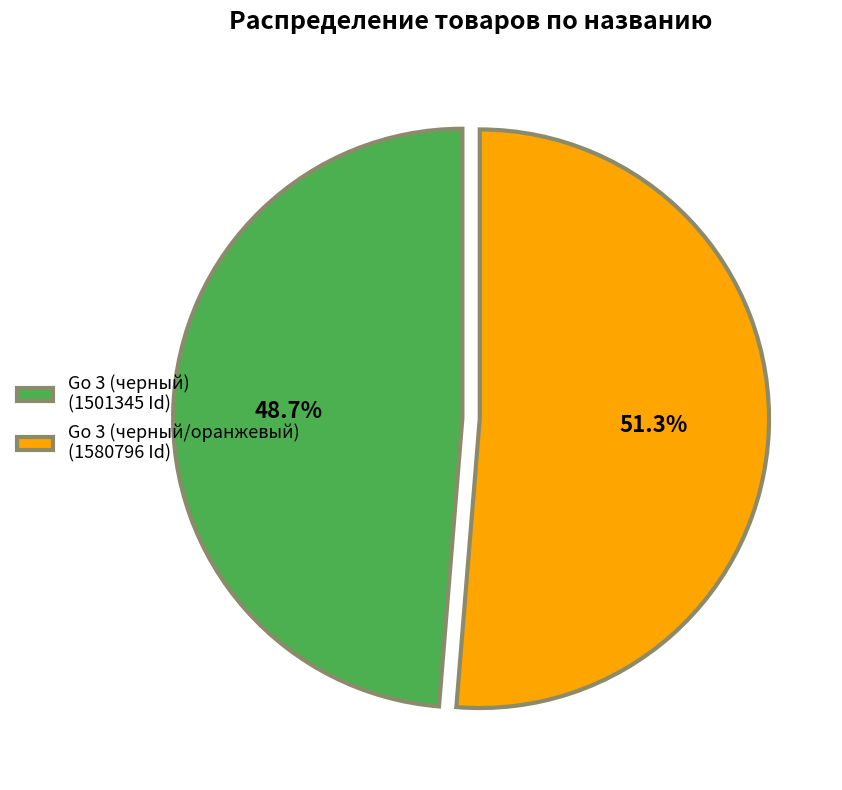

Combined, do Go 3 (черный/оранжевый) and Go 3 (черный) account for over 50%?

Yes